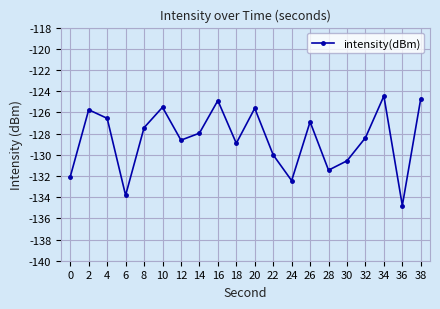

The value at 8 is -127.4. True or false?

True